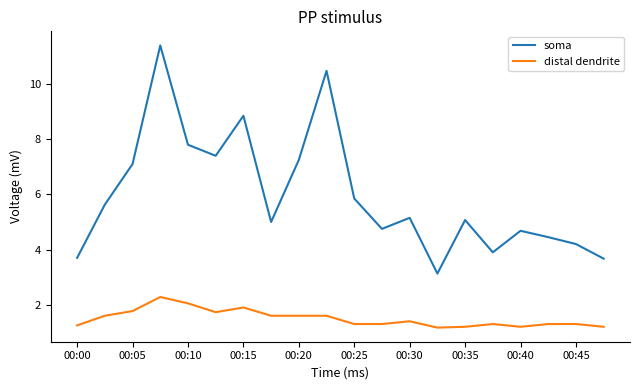

True or false: soma and distal dendrite cross at least once.

False